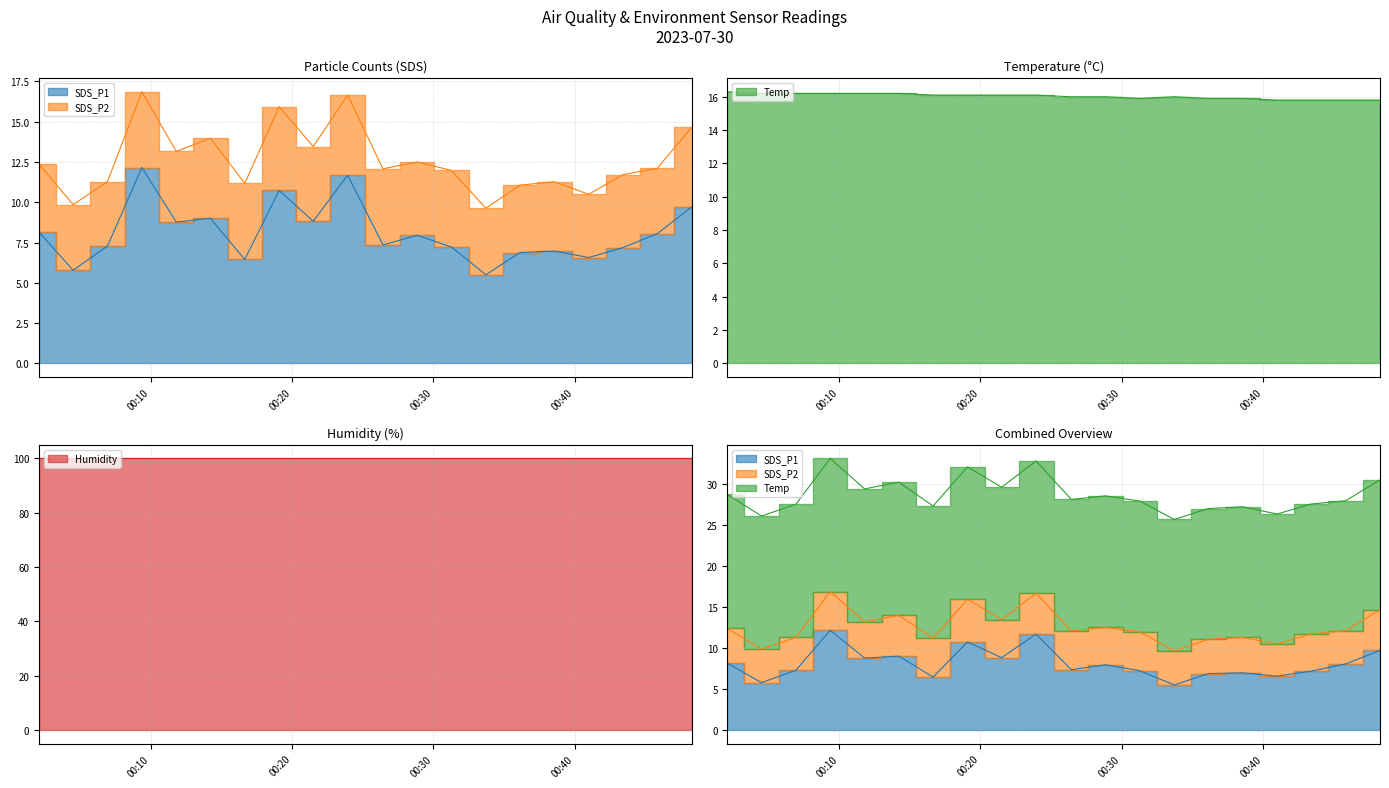

What value does the SDS_P2 series have at 2023/07/30 00:06?

4.0